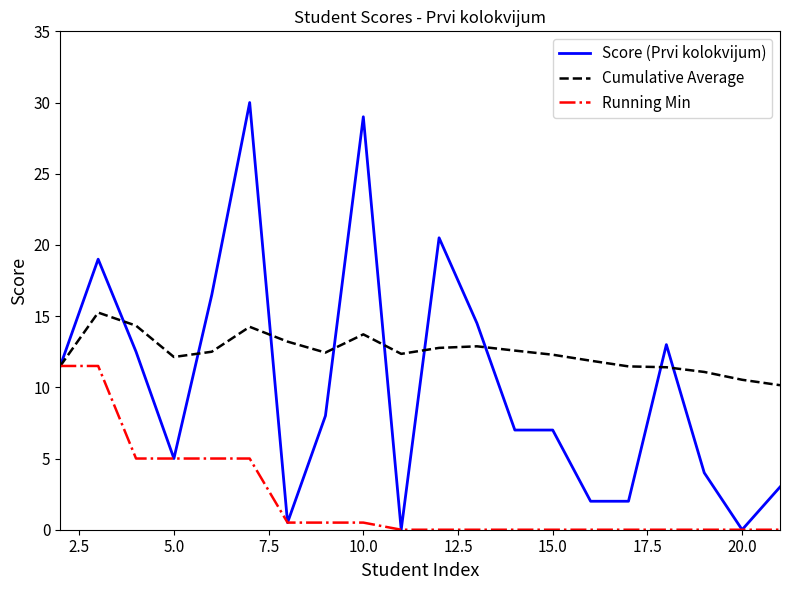

List the series in order of their overall mean, highest first.

Cumulative Average, Score (Prvi kolokvijum), Running Min